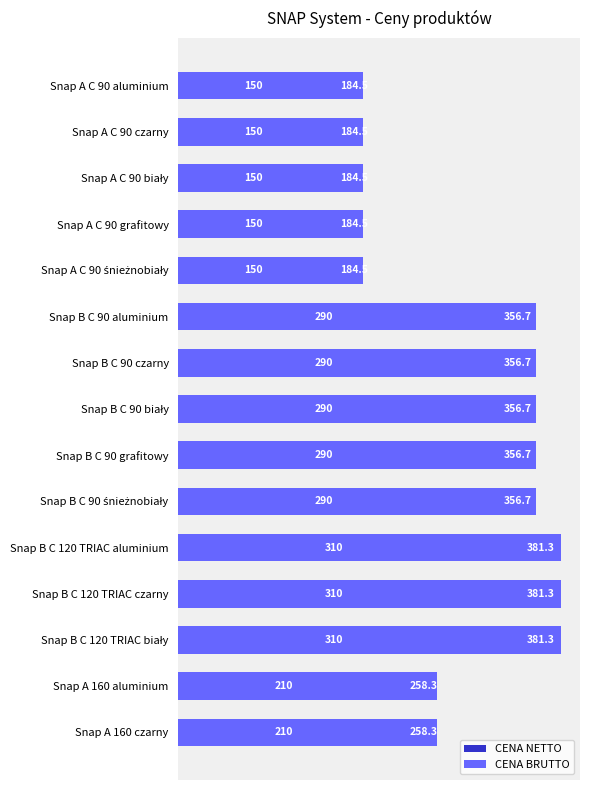

Reading left to right, extract all data points from this chart.

CENA NETTO: 150.0	150.0	150.0	150.0	150.0	290.0	290.0	290.0	290.0	290.0	310.0	310.0	310.0	210.0	210.0
CENA BRUTTO: 184.5	184.5	184.5	184.5	184.5	356.7	356.7	356.7	356.7	356.7	381.3	381.3	381.3	258.3	258.3